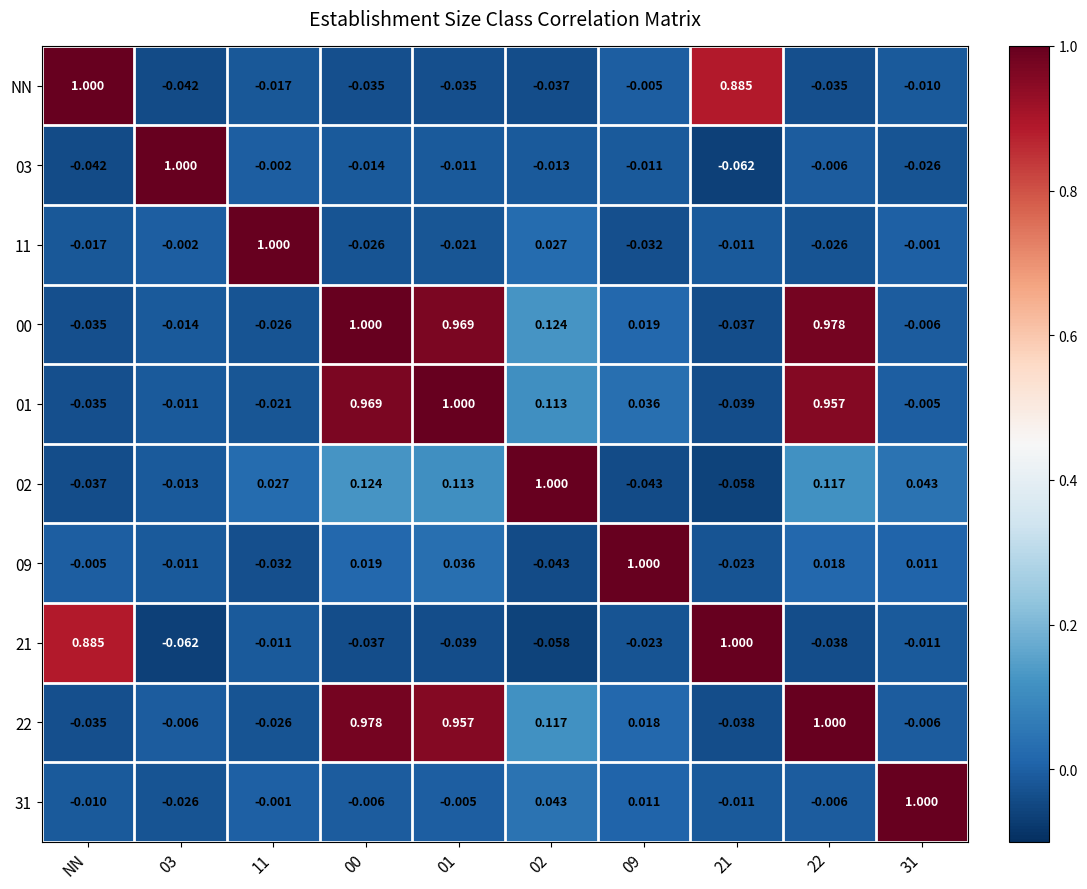

Where does the 21 series first go above 0?

NN